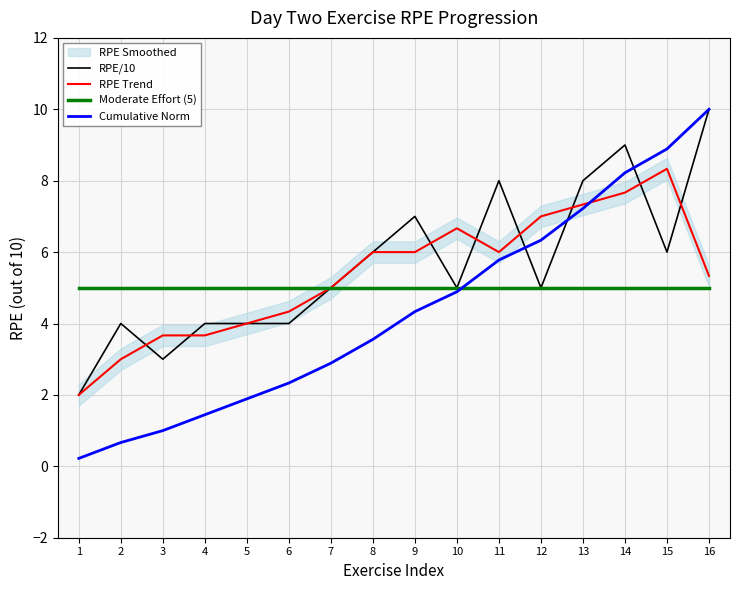

What is the value of the Cumulative Norm point at the 1st from the left?

0.2